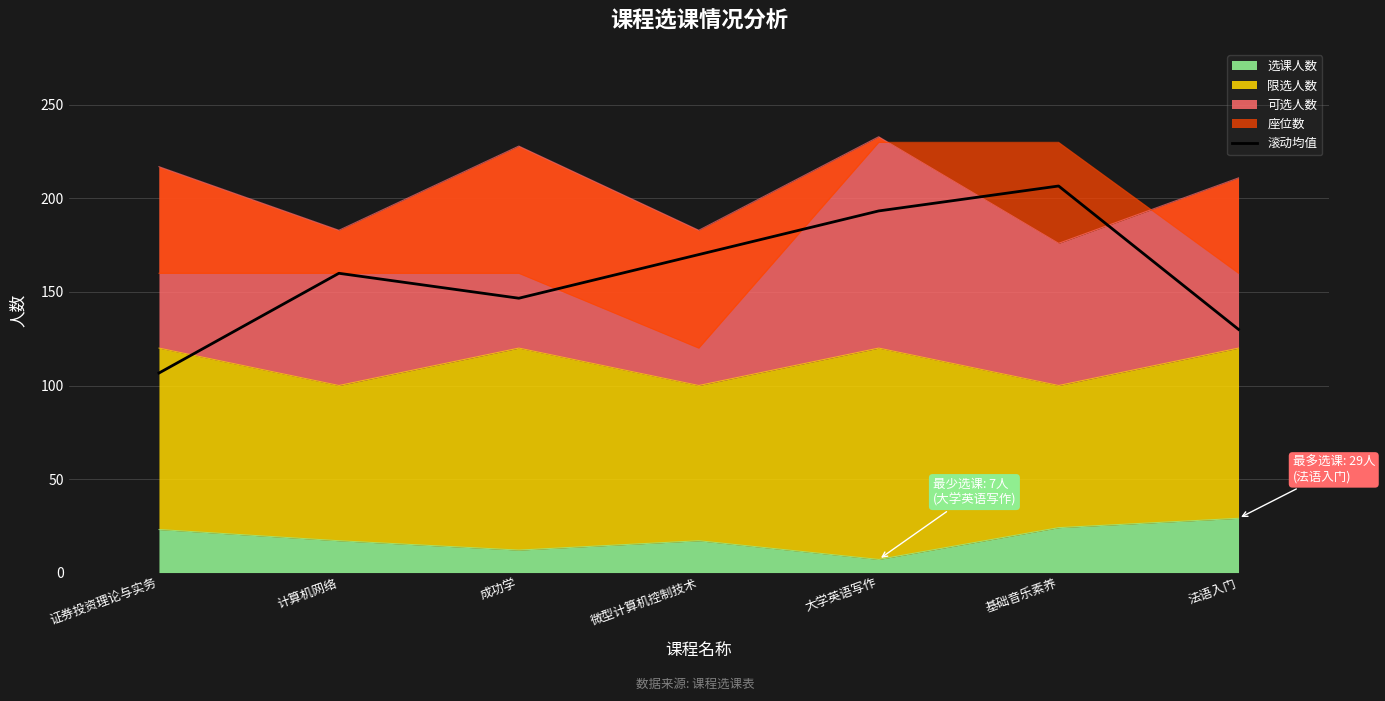

What is the value of the 5th point from the left?

193.3